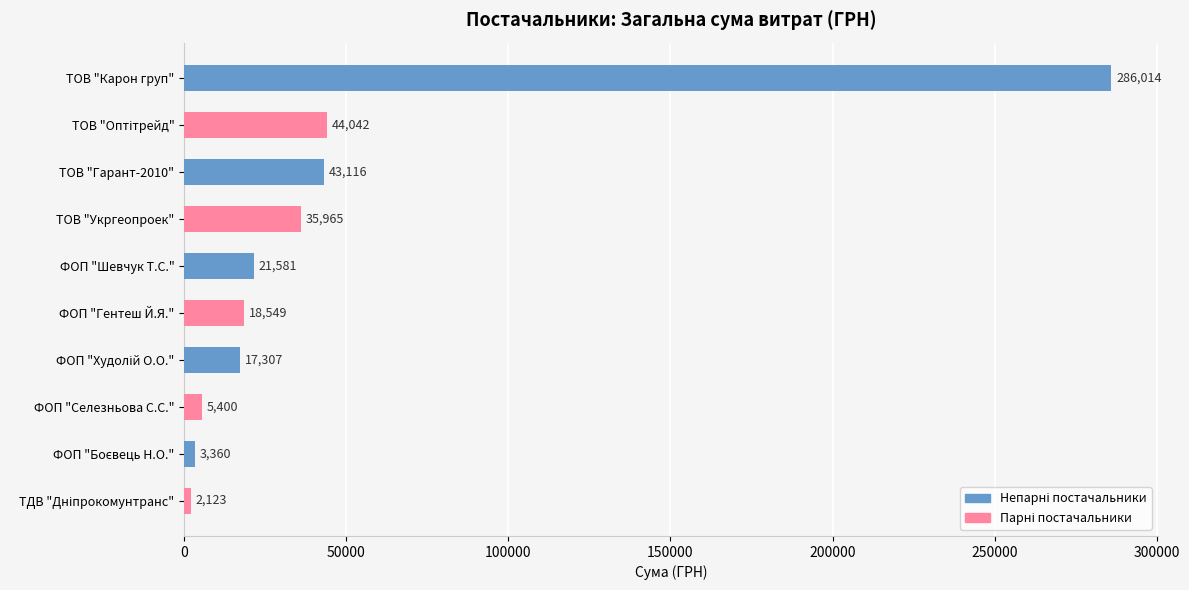

What is the value of the 10th bar from the top?

2122.6